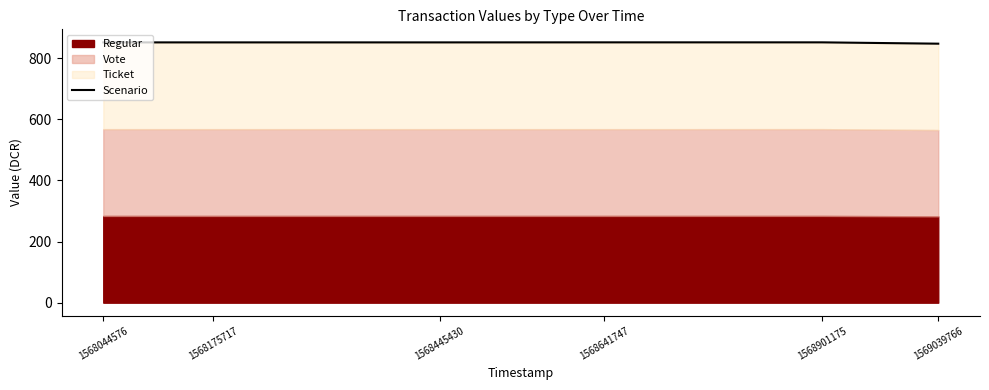

True or false: the data shows 852.0 at 1568175717.

True